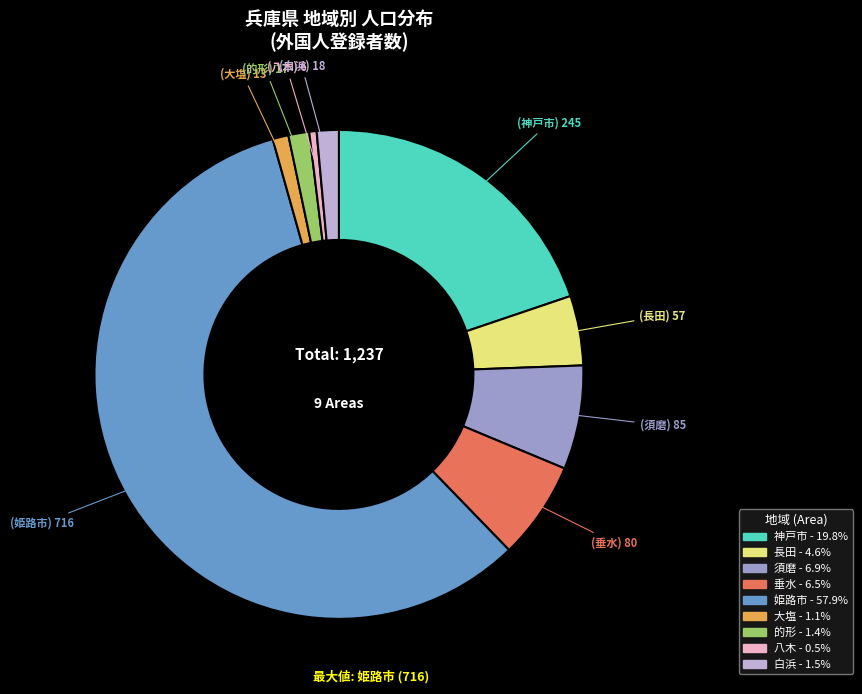

True or false: 八木 accounts for 0% of the total.

True